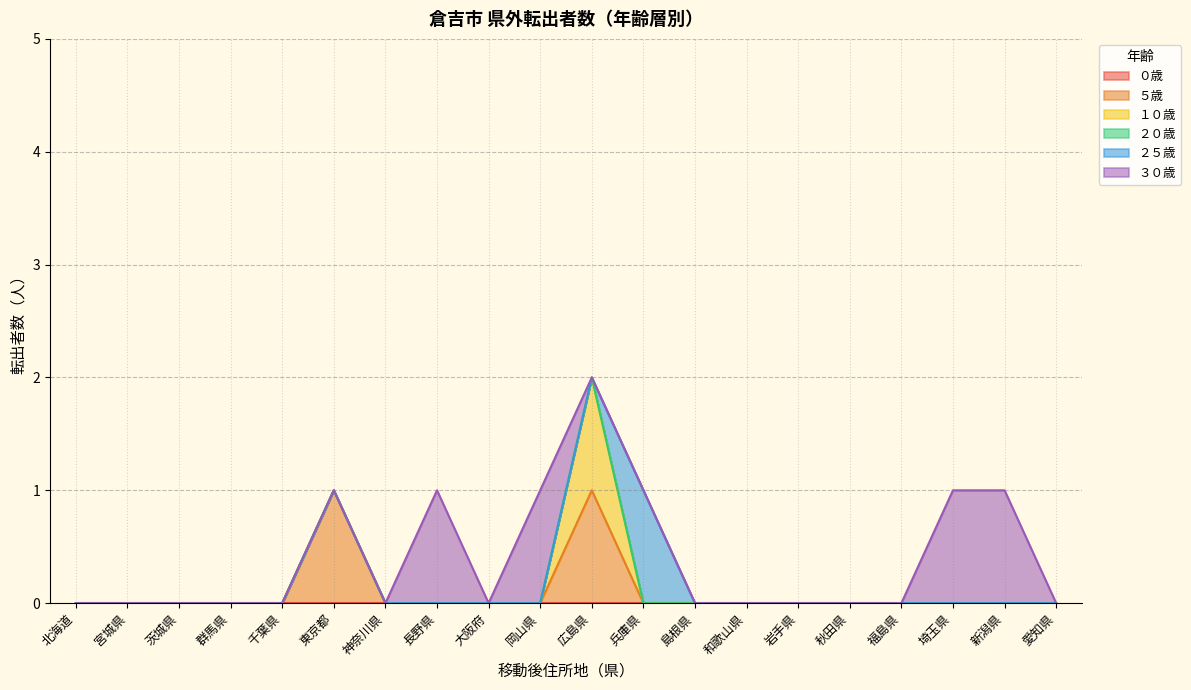

What is the label of the 14th point from the right?

神奈川県